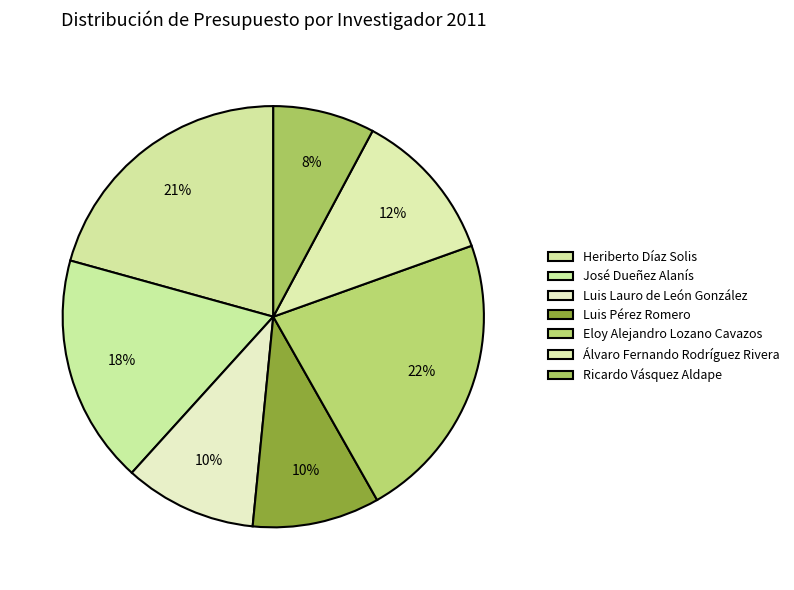

How many segments does this pie chart have?

7